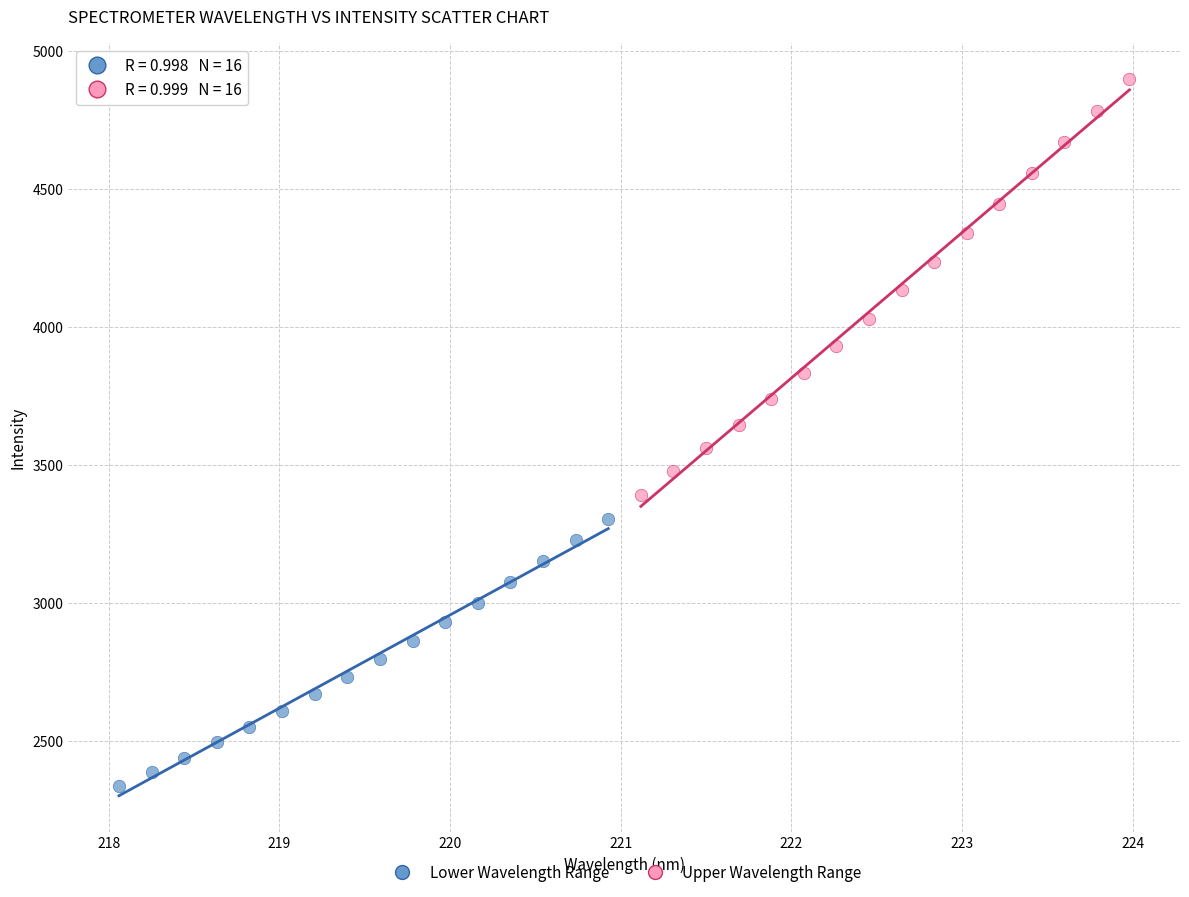

Which series has the widest spread of Y values?

Upper Wavelength Range